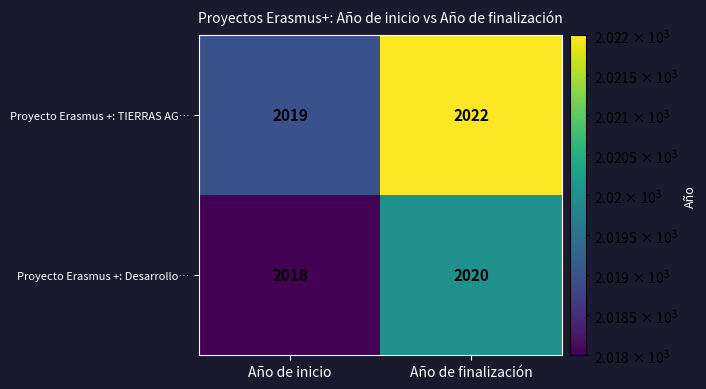

Which series changed the most between Año de inicio and Año de finalización?

Proyecto Erasmus +: TIERRAS AG…